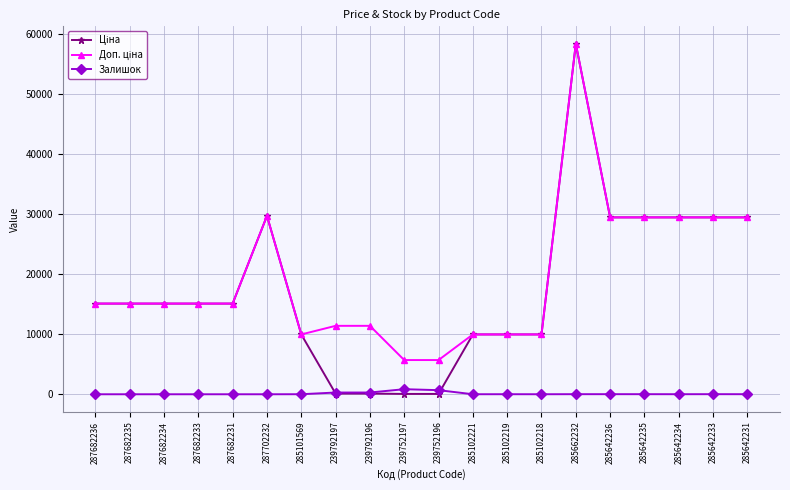

True or false: Залишок has more than 2 points higher than both neighbors.

True